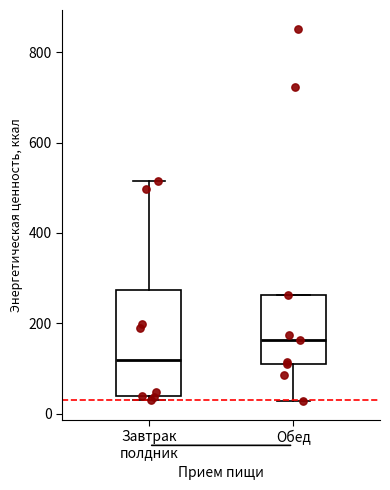

Where is the upper edge of the box for Завтрак полдник on the y-axis? The values are not printed on the chart, so give them approximately, as read against the axis.

280